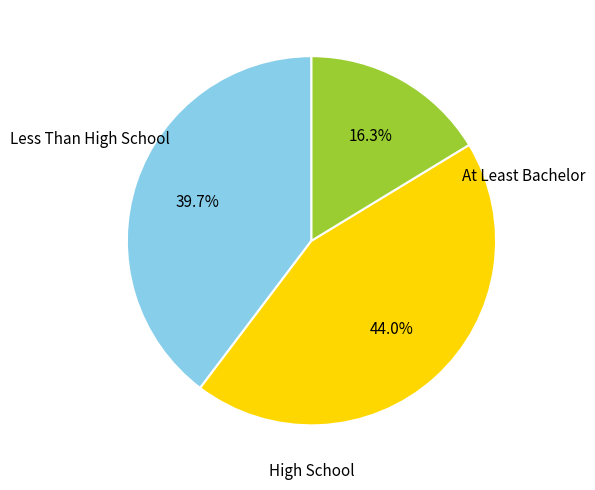

Is there any slice that represents more than half of the pie?

No